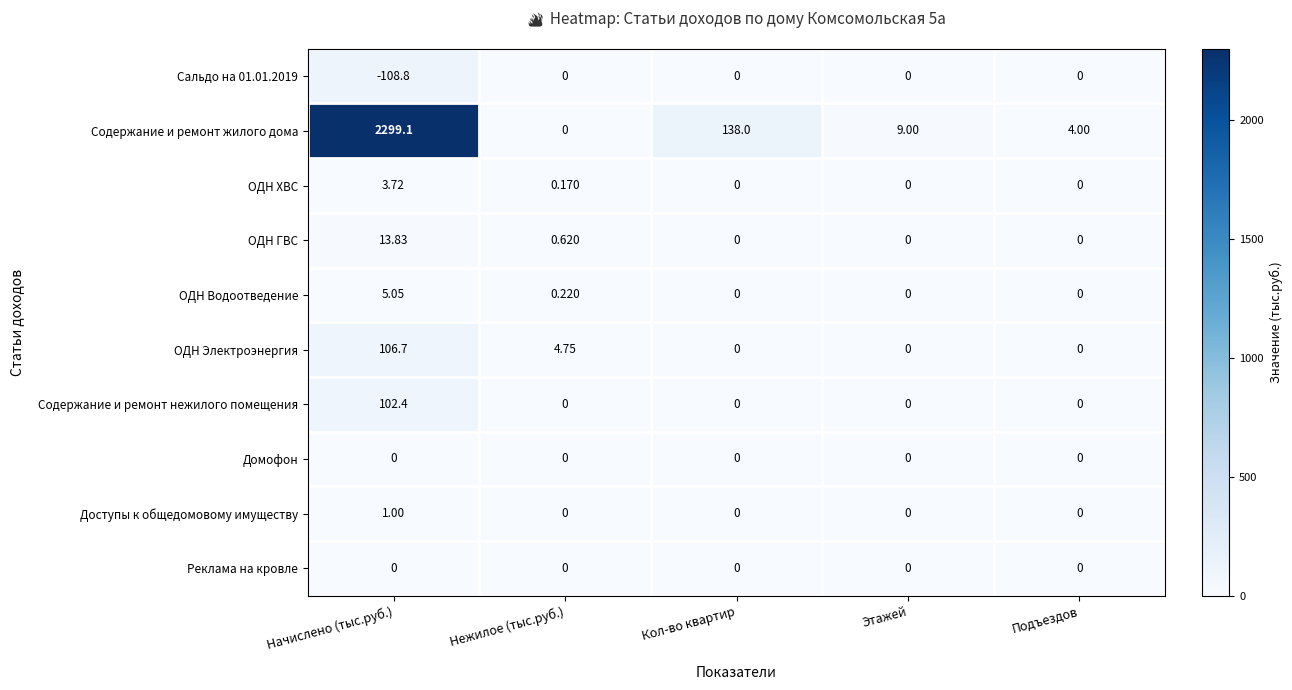

At which label does ОДН ГВС reach its peak?

Начислено (тыс.руб.)